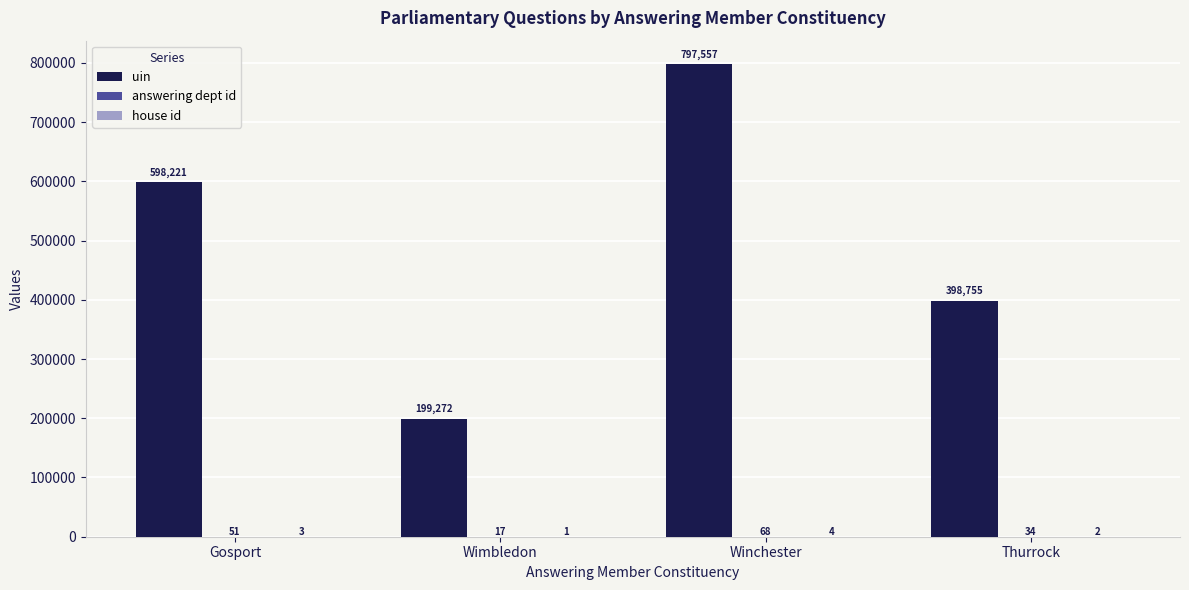

What value does the uin series have at Thurrock?

398755